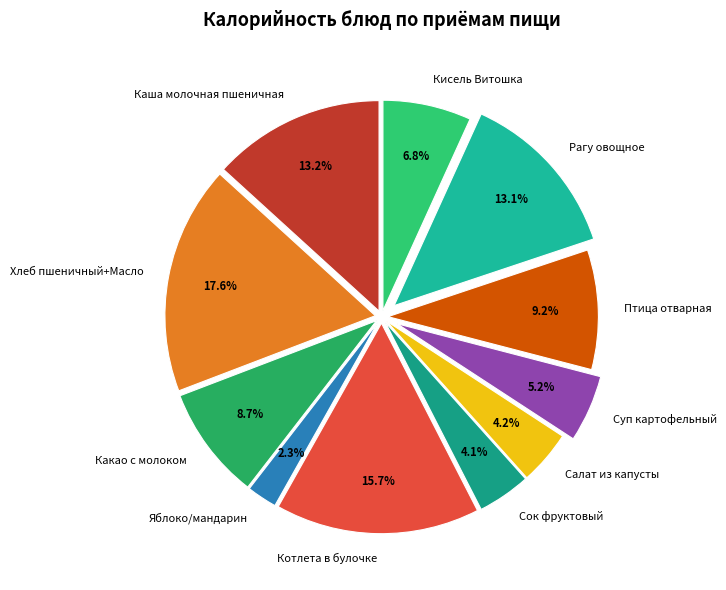

How much of the chart is everything except Каша молочная пшеничная?

86.8%